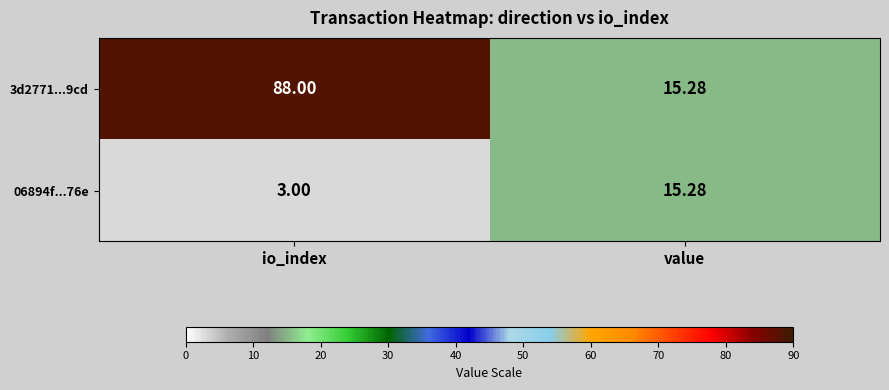

Is the value of 06894f...76e at io_index greater than the value of 3d2771...9cd at io_index?

No